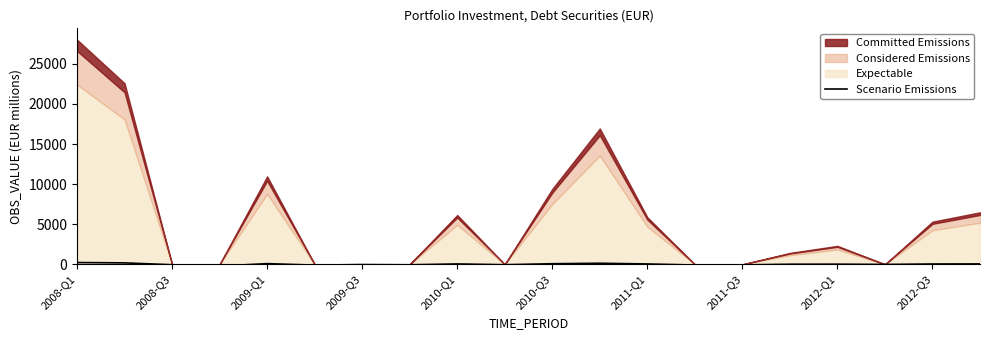

How many lines are shown in the chart?

1